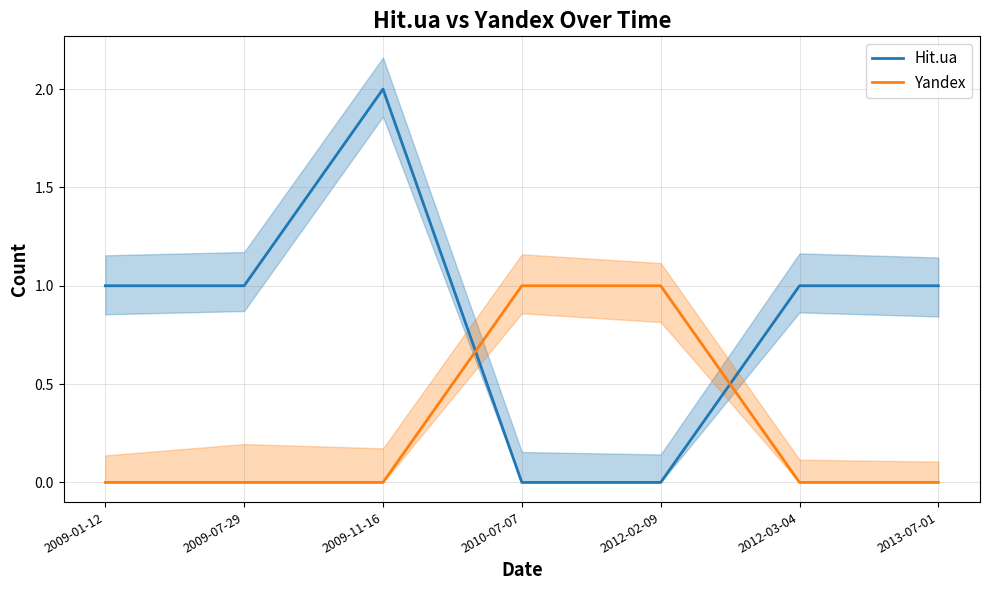

What is the sum of all Hit.ua values?

6